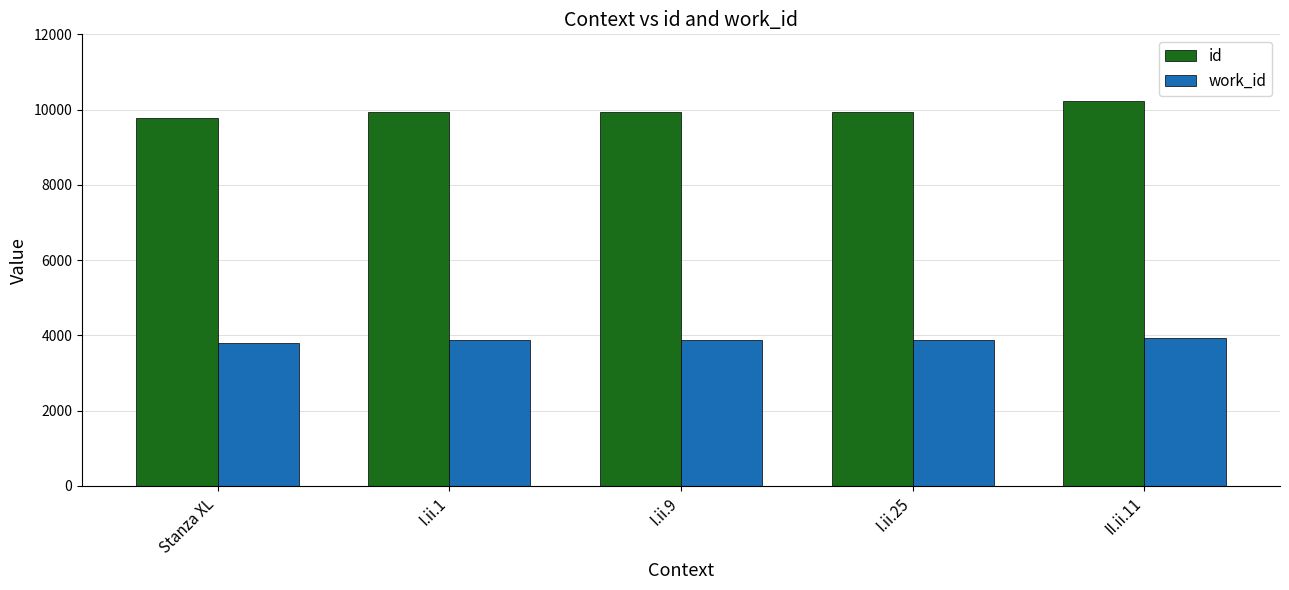

The value of work_id at II.ii.11 is 3939. True or false?

True